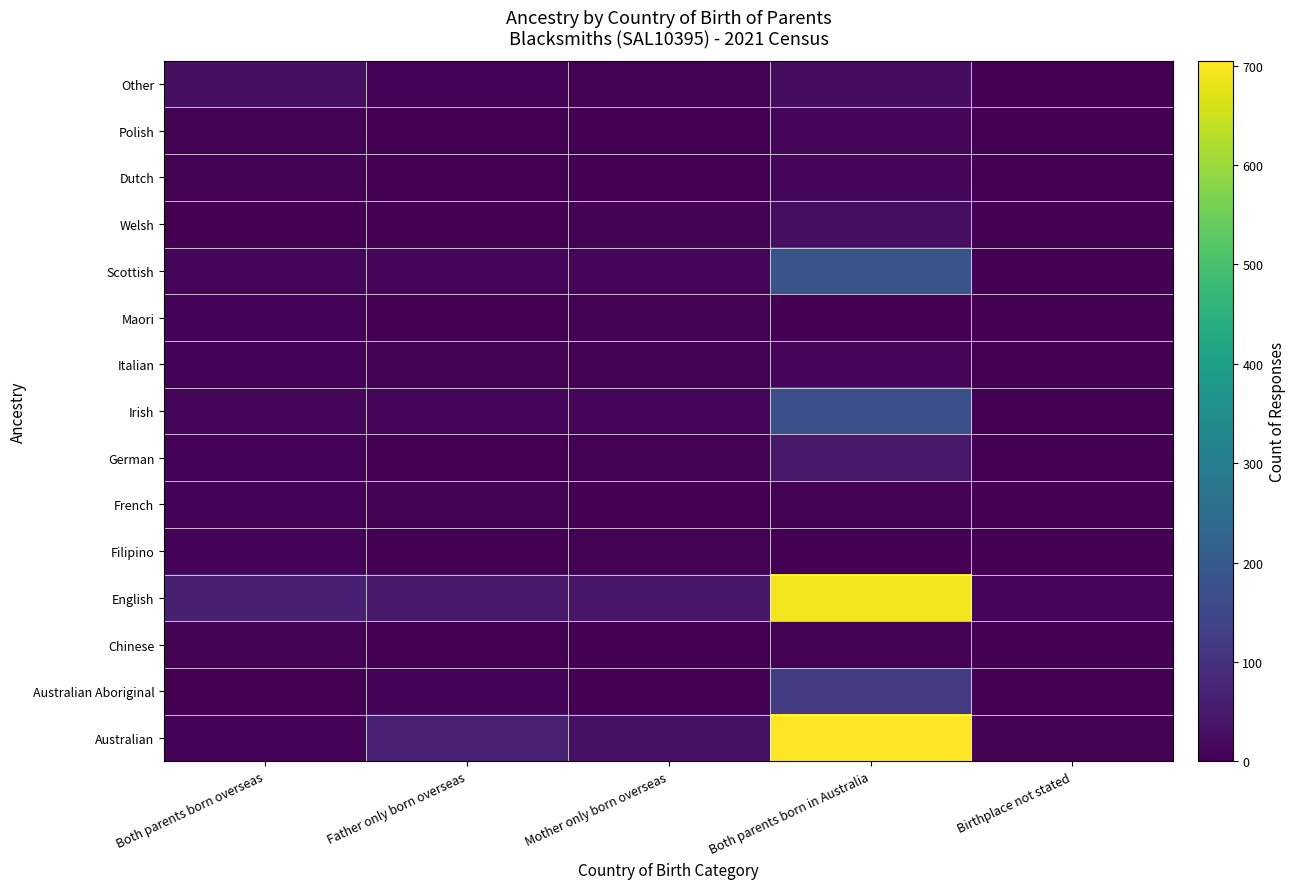

At which category is the sum across all series the highest?

Both parents born in Australia